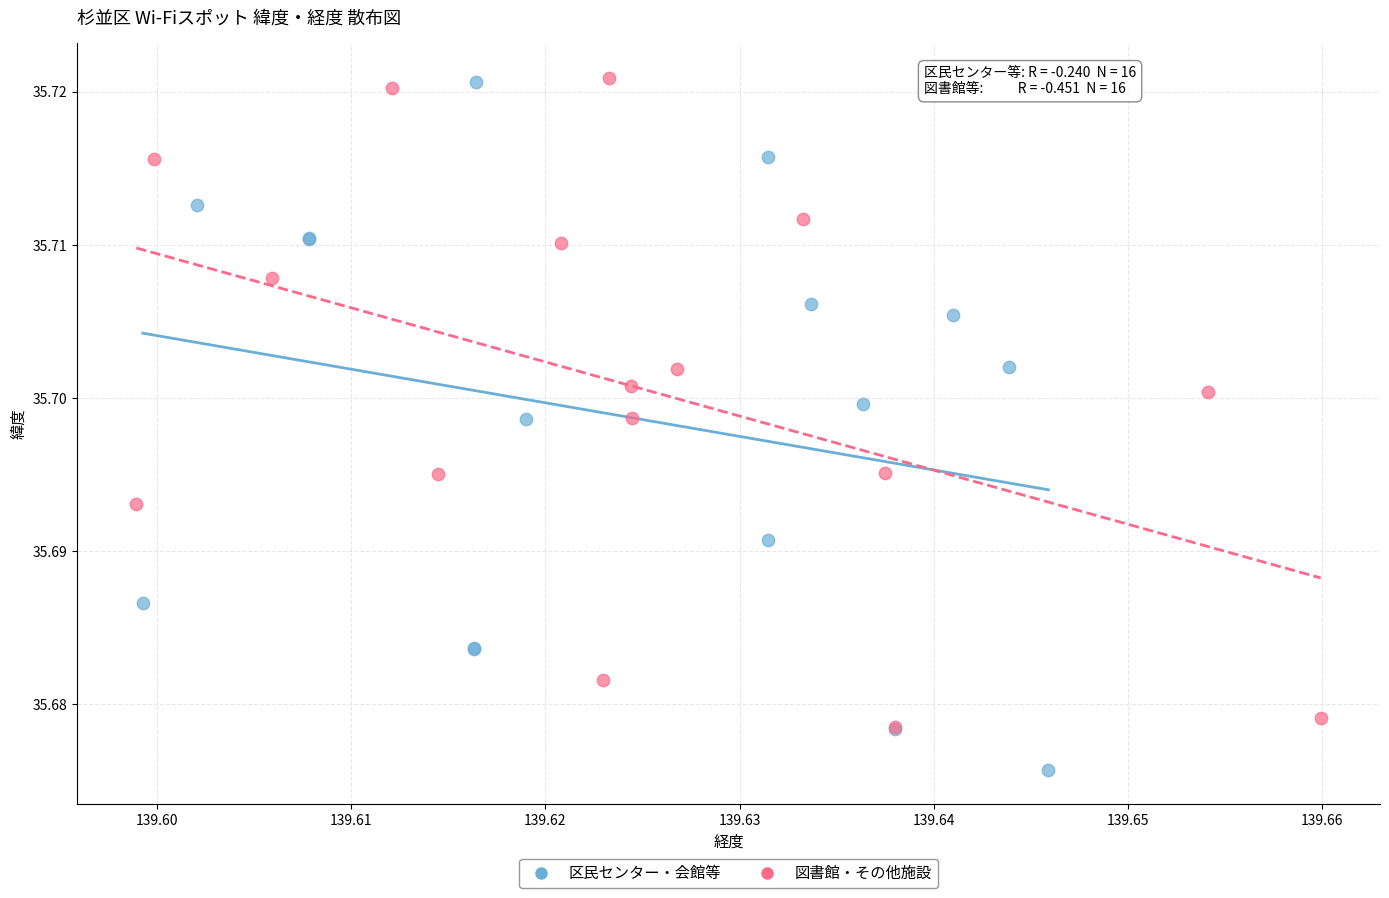

What are all the series names shown in the legend?

区民センター・会館等, 図書館・その他施設